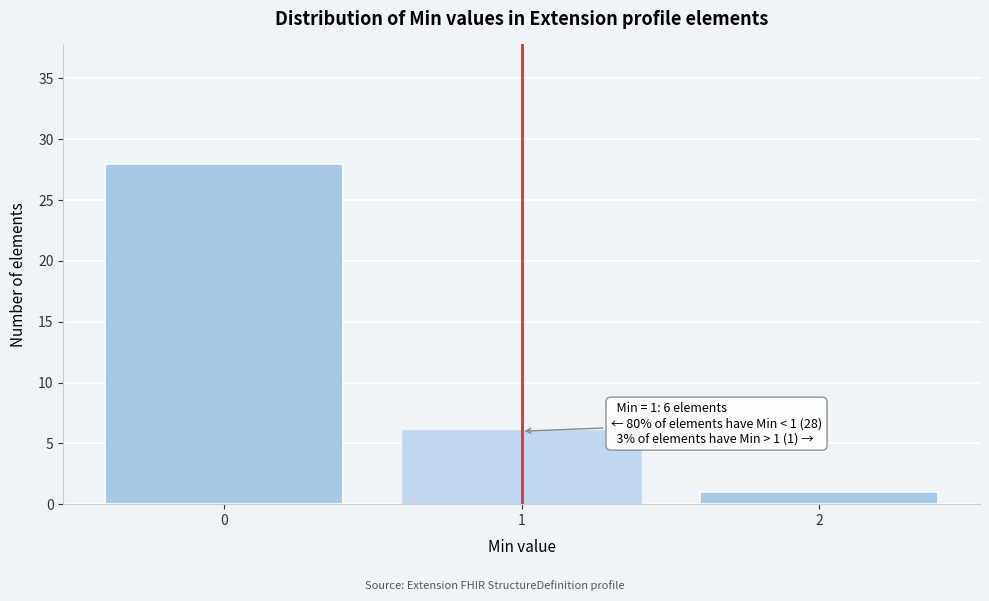

Reading left to right, what are all the values shown in this chart?

0=28	1=6	2=1